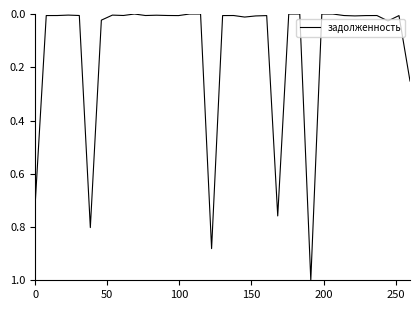

What is the difference between the maximum and minimum values?

1.0